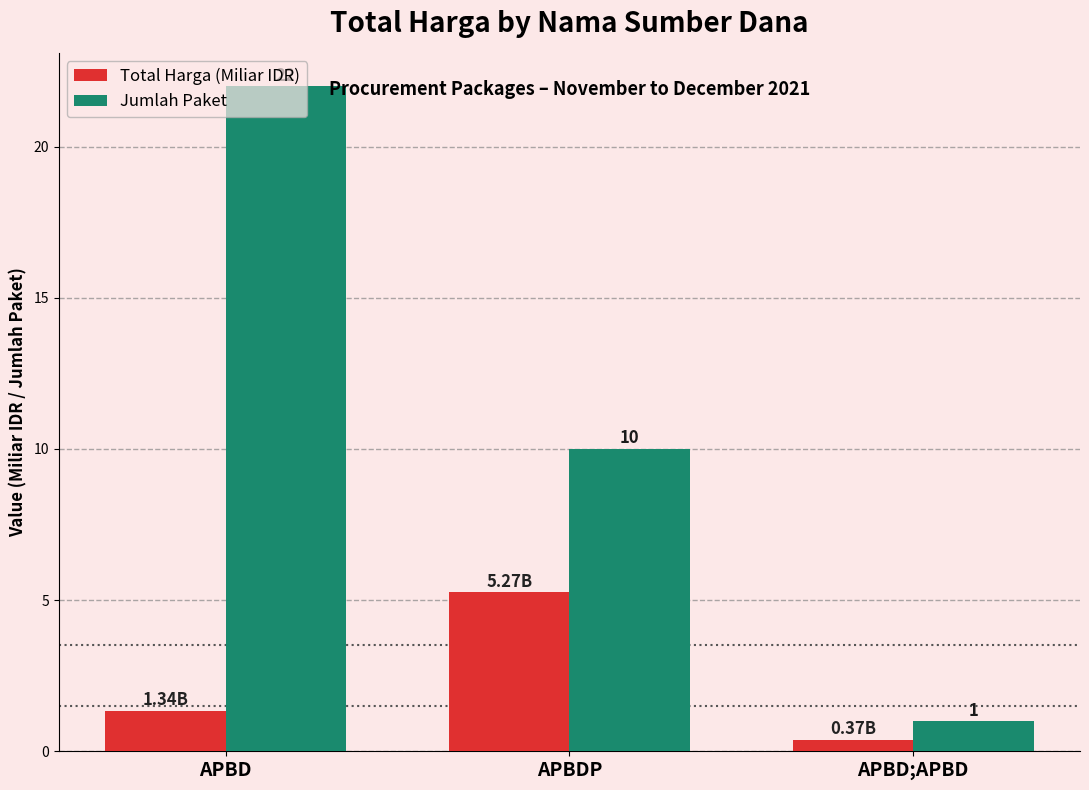

What is the greatest value displayed?

22.0